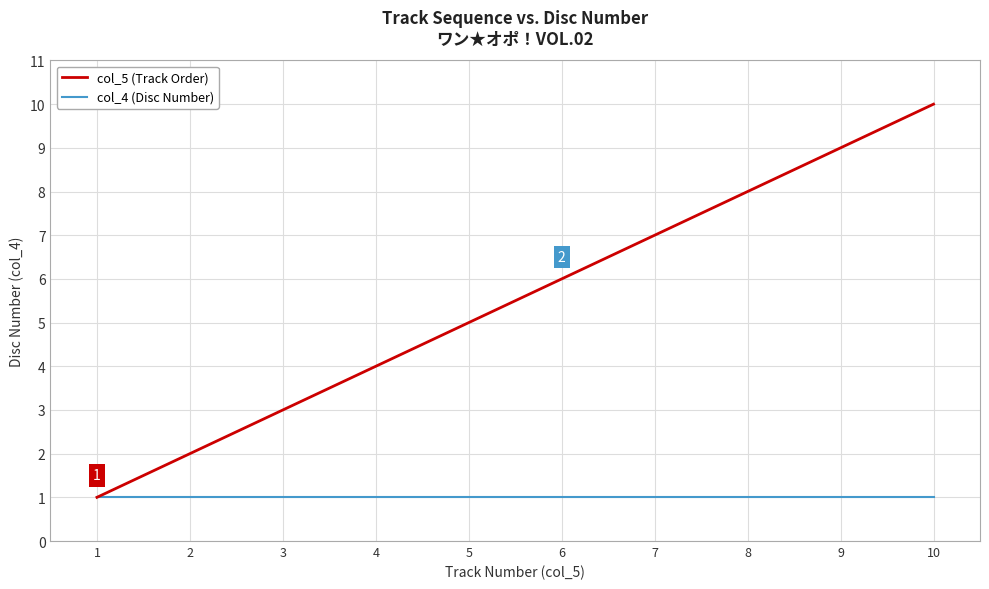

Which series changed the most between 1 and 4?

col_5 (Track Order)